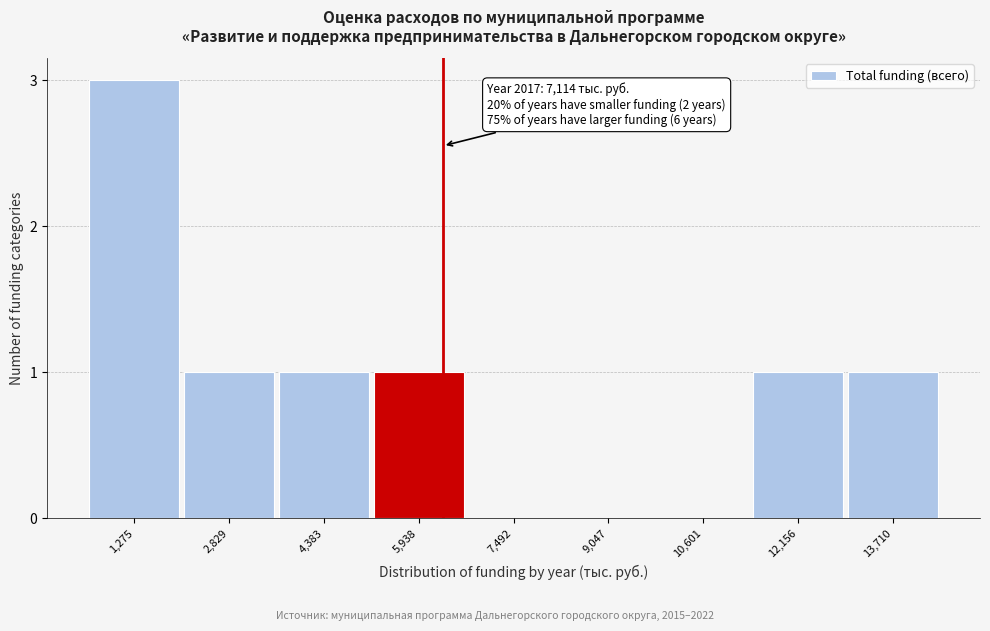

Reading left to right, extract all data points from this chart.

1,275=3	2,829=1	4,383=1	5,938=1	7,492=0	9,047=0	10,601=0	12,156=1	13,710=1